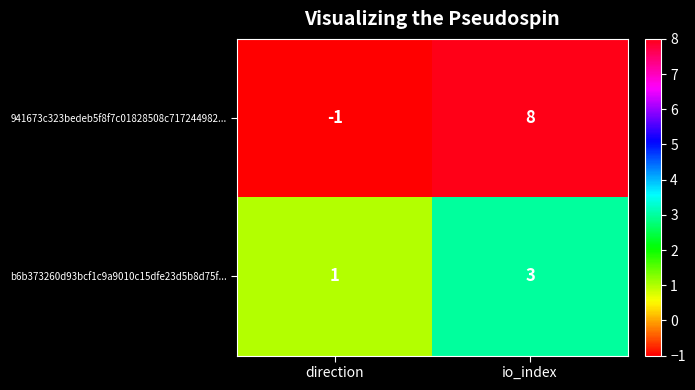

How many categories are shown in the chart?

2